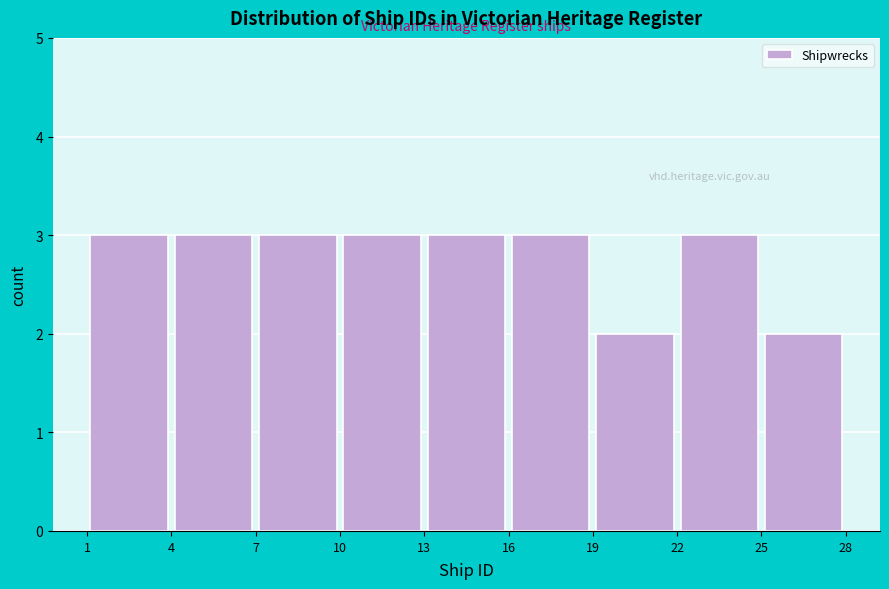

Reading left to right, list every bar in this chart as the range it spans on the x-axis followed by its height. The values are not printed on the chart, so give them approximately, as read against the axis.

1 to 4: 3
4 to 7: 3
7 to 10: 3
10 to 13: 3
13 to 16: 3
16 to 19: 3
19 to 22: 2
22 to 25: 3
25 to 28: 2